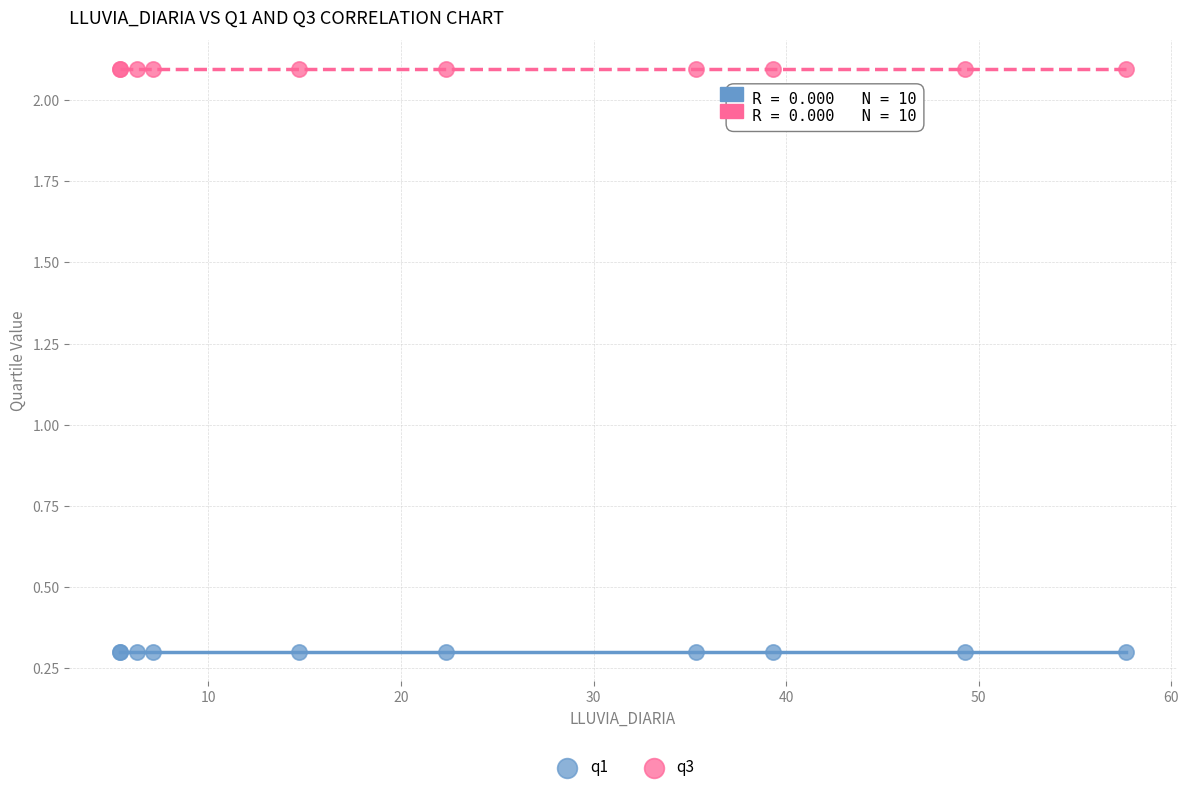

Which series reaches the minimum Y coordinate?

q1